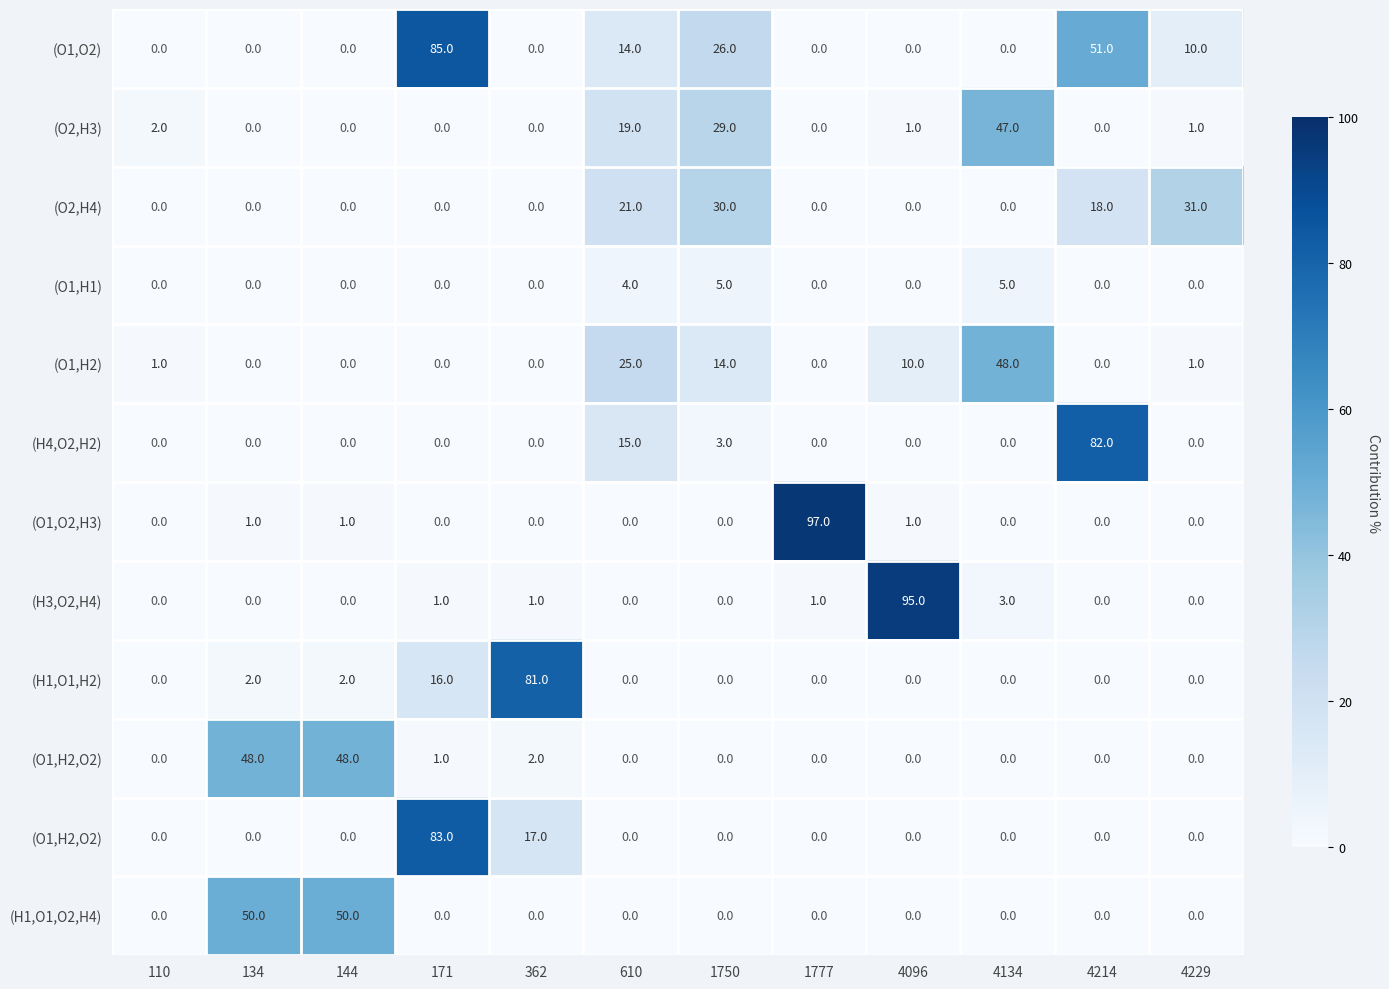

At which category is the sum across all series the highest?

171